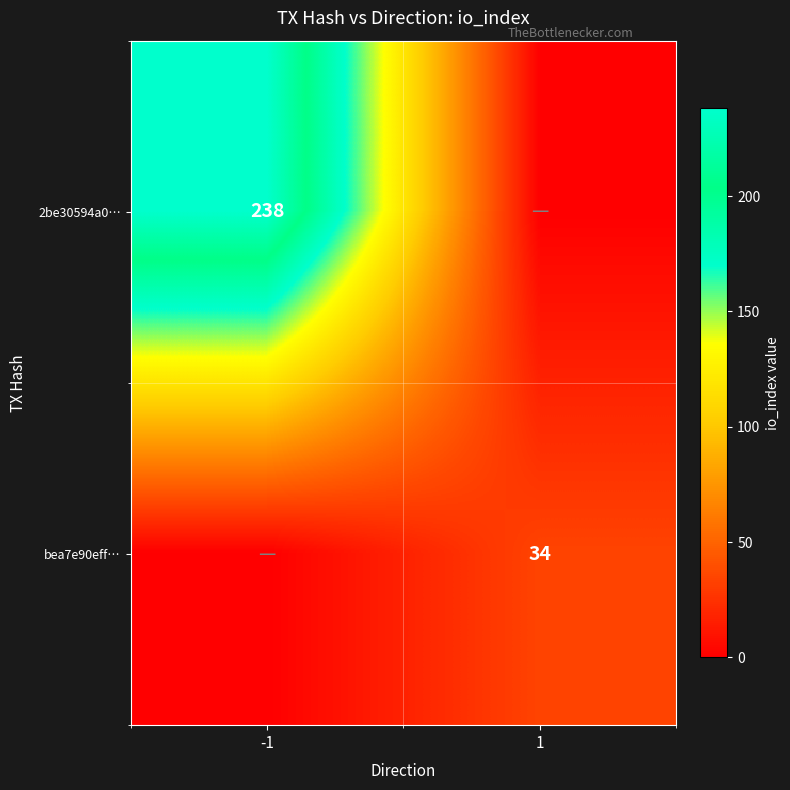

How many data points does each series have?

2